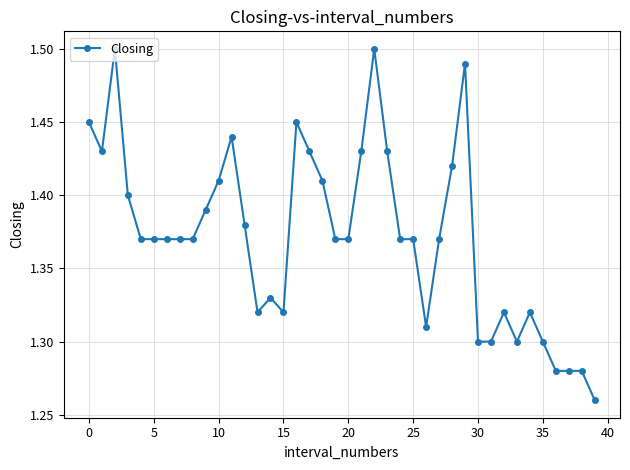

What is the sum of all values?

54.9